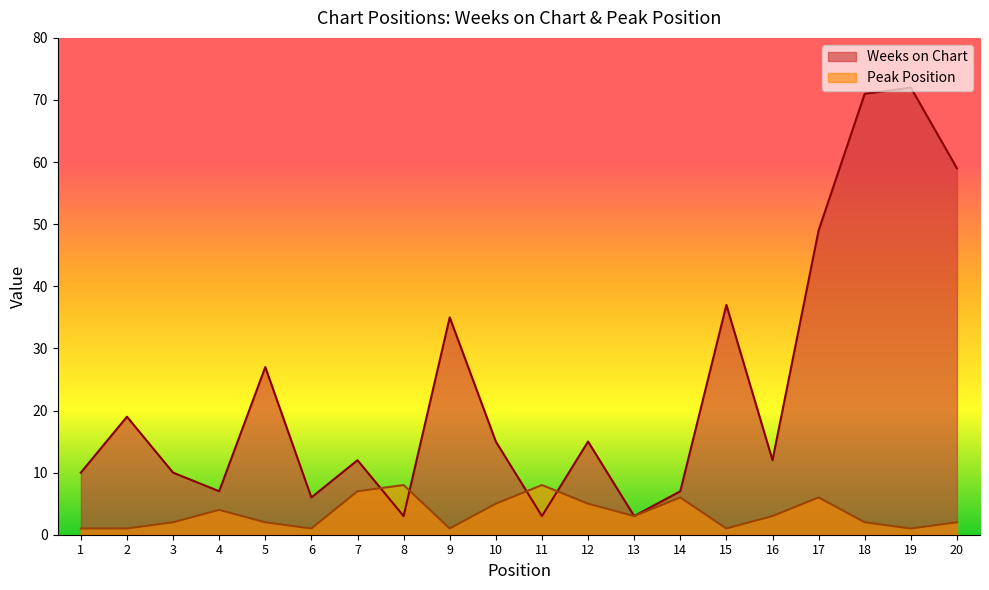

What is the difference between the second highest and minimum values in the Weeks on Chart series?

68